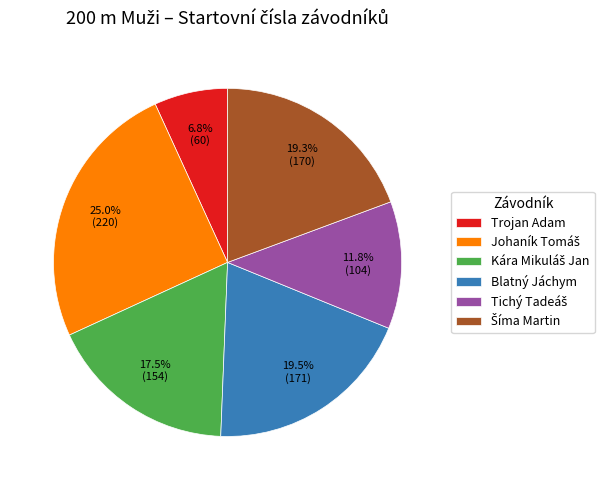

Is there a majority slice in this chart?

No